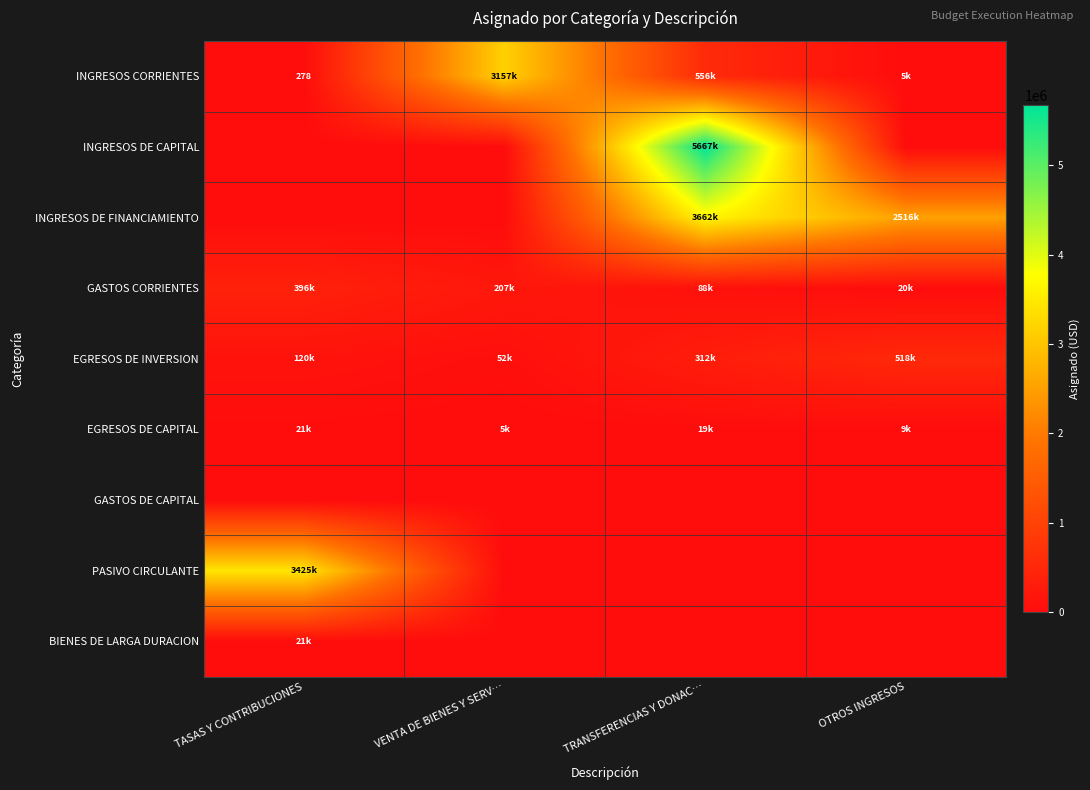

True or false: INGRESOS CORRIENTES has a value of 7868.3 at OTROS INGRESOS.

False